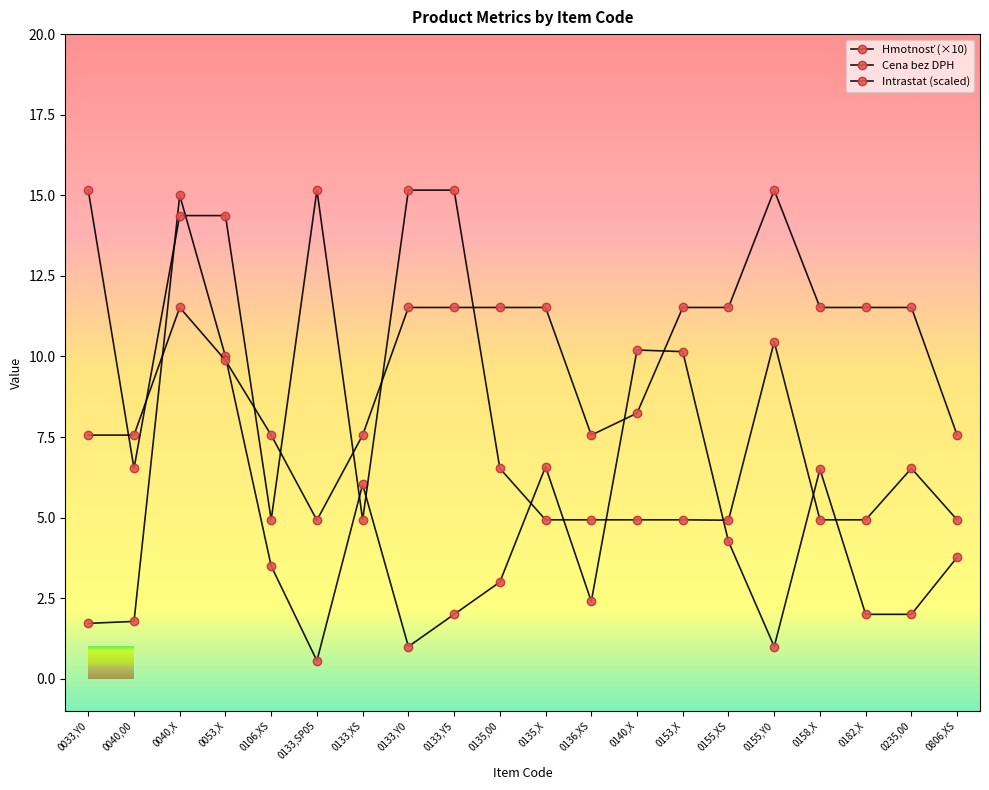

How many lines are shown in the chart?

3